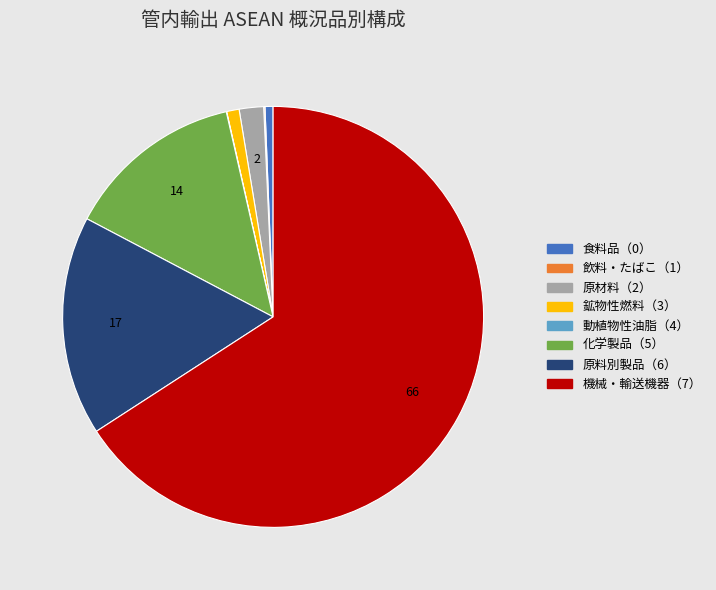

Is there a majority slice in this chart?

Yes